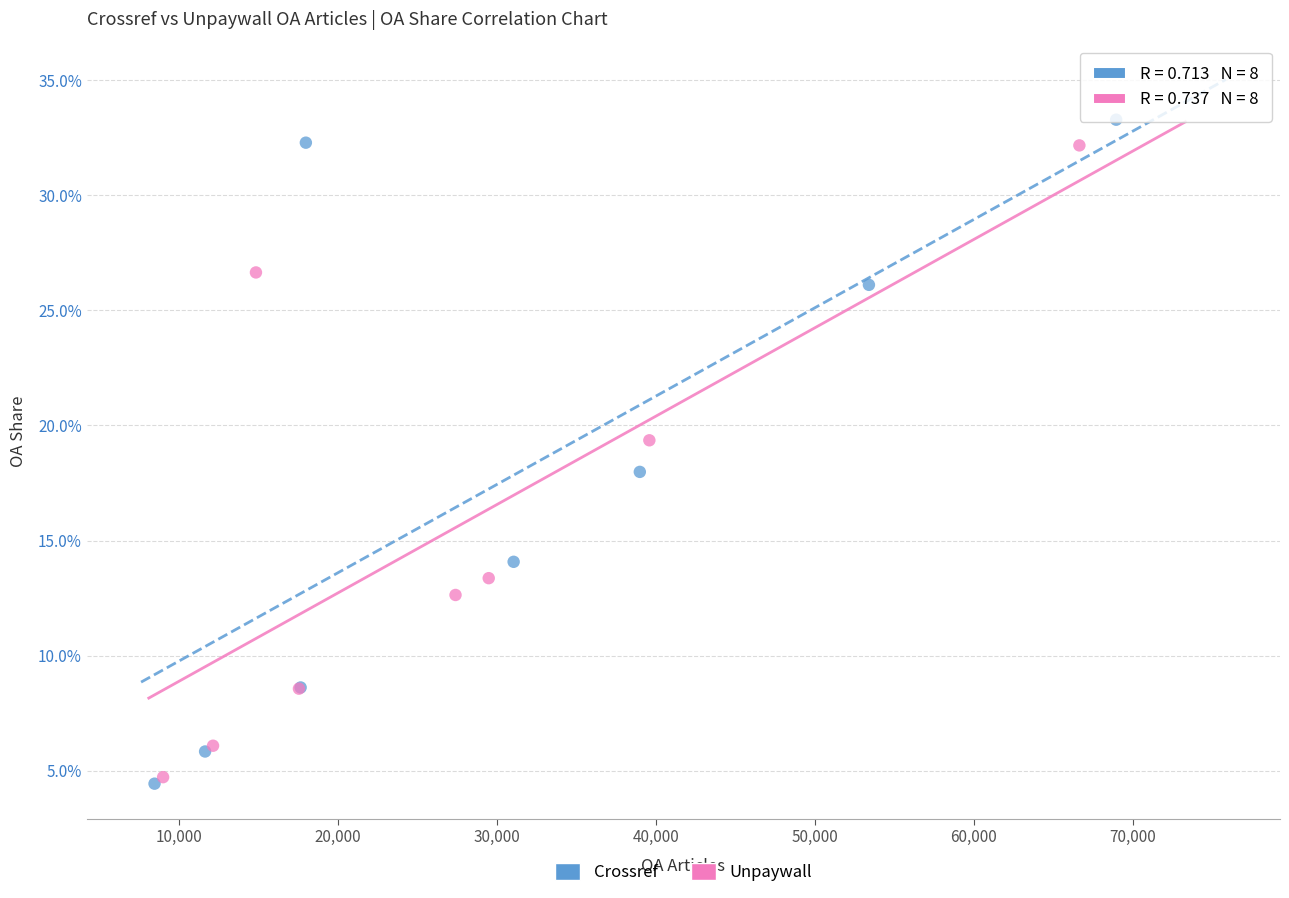

What are all the series names shown in the legend?

Crossref, Unpaywall